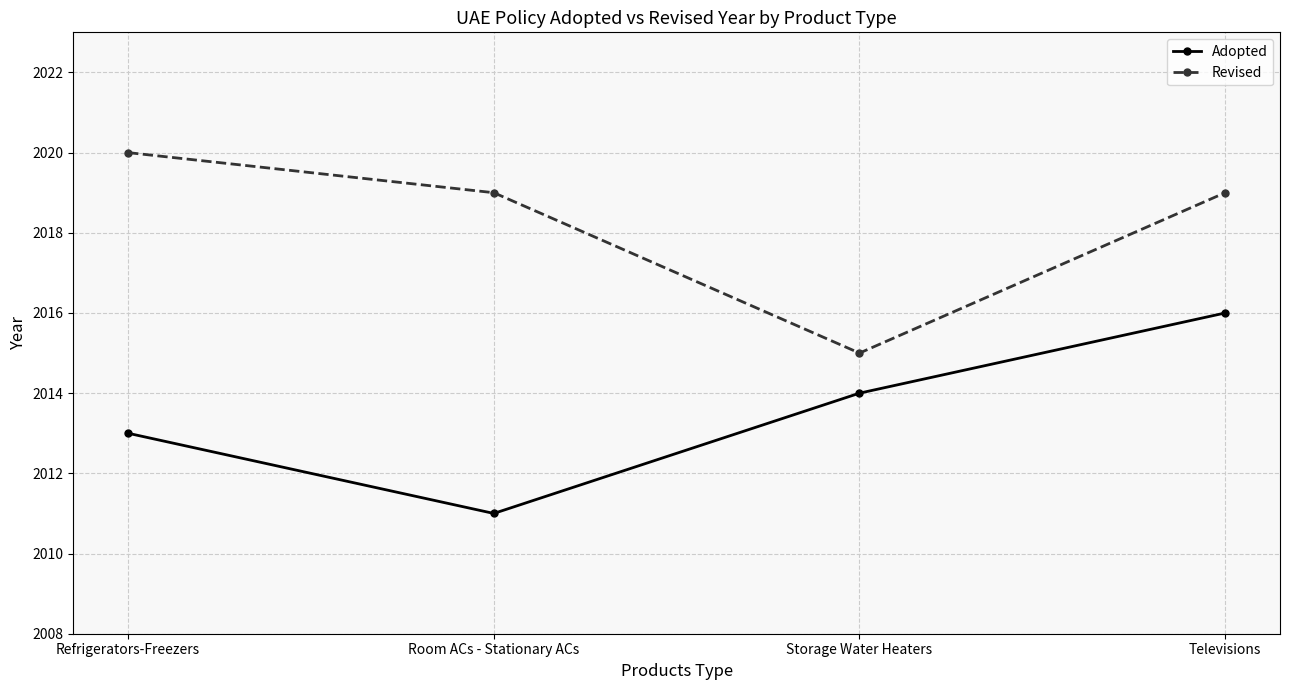

What position from the right is Storage Water Heaters?

2